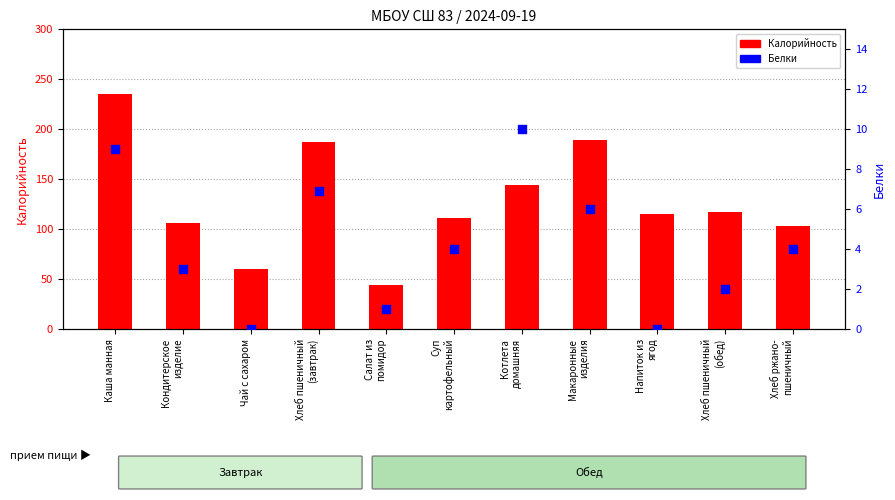

Which series has the largest total across all categories?

Калорийность